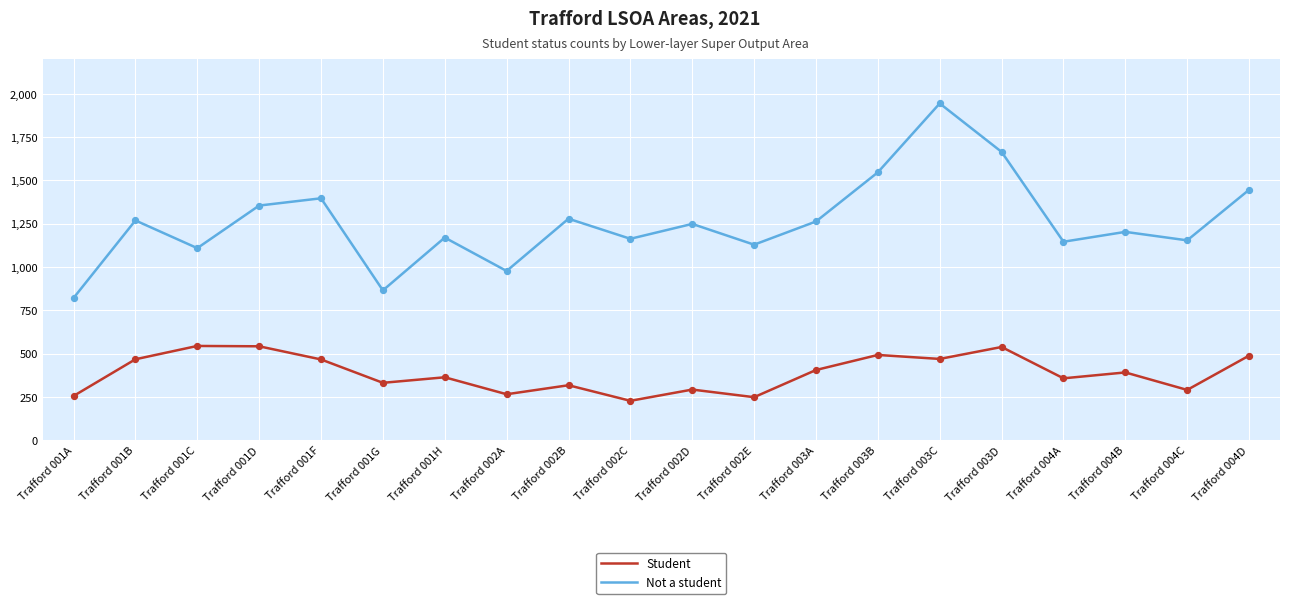

What is the total value across all series at Trafford 001D?

1897